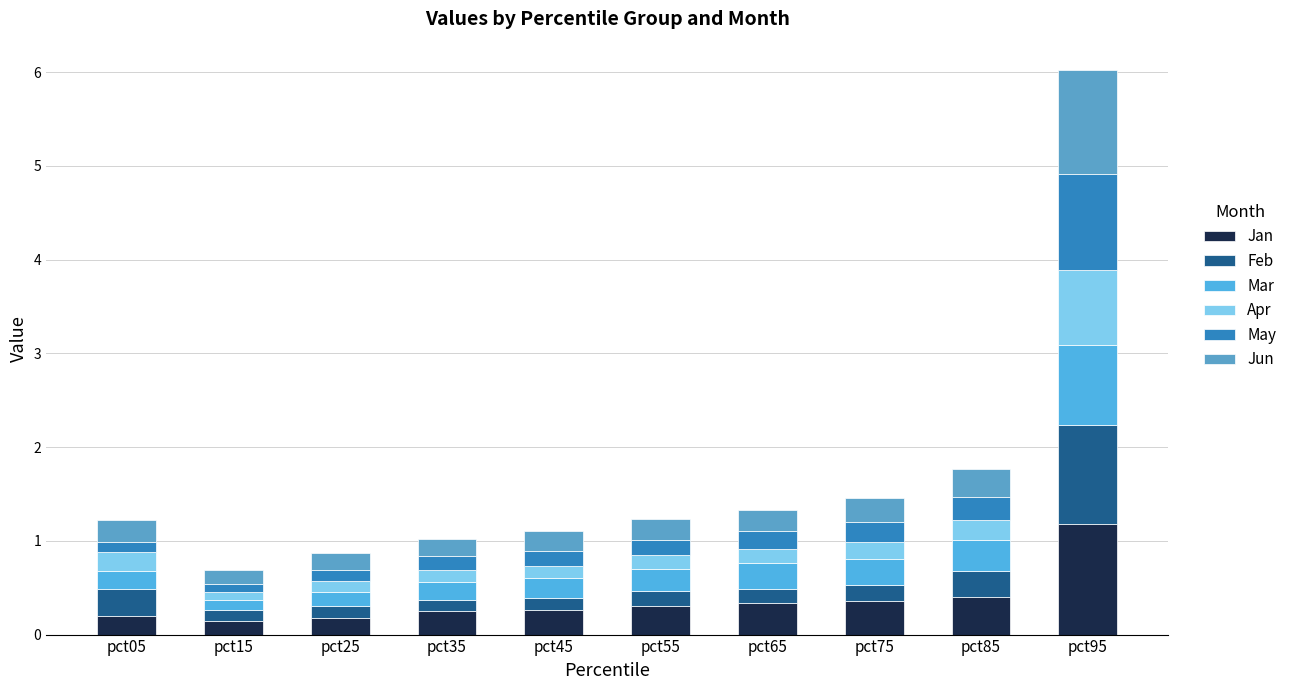

The Apr series shows 0.2 at pct85. True or false?

True